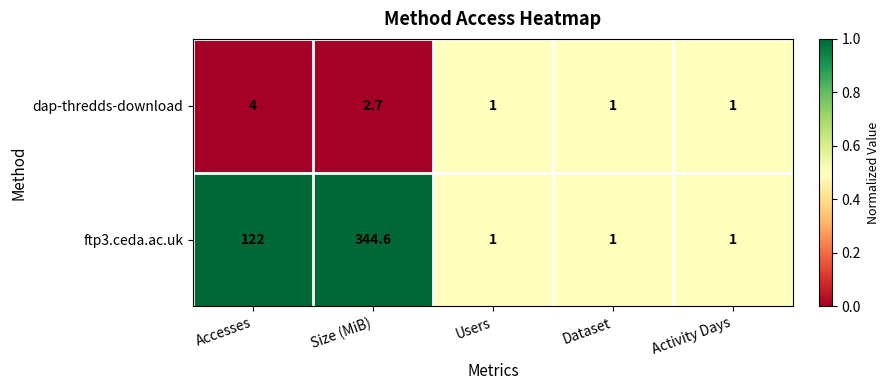

How many ftp3.ceda.ac.uk values are between 1 and 122?

4